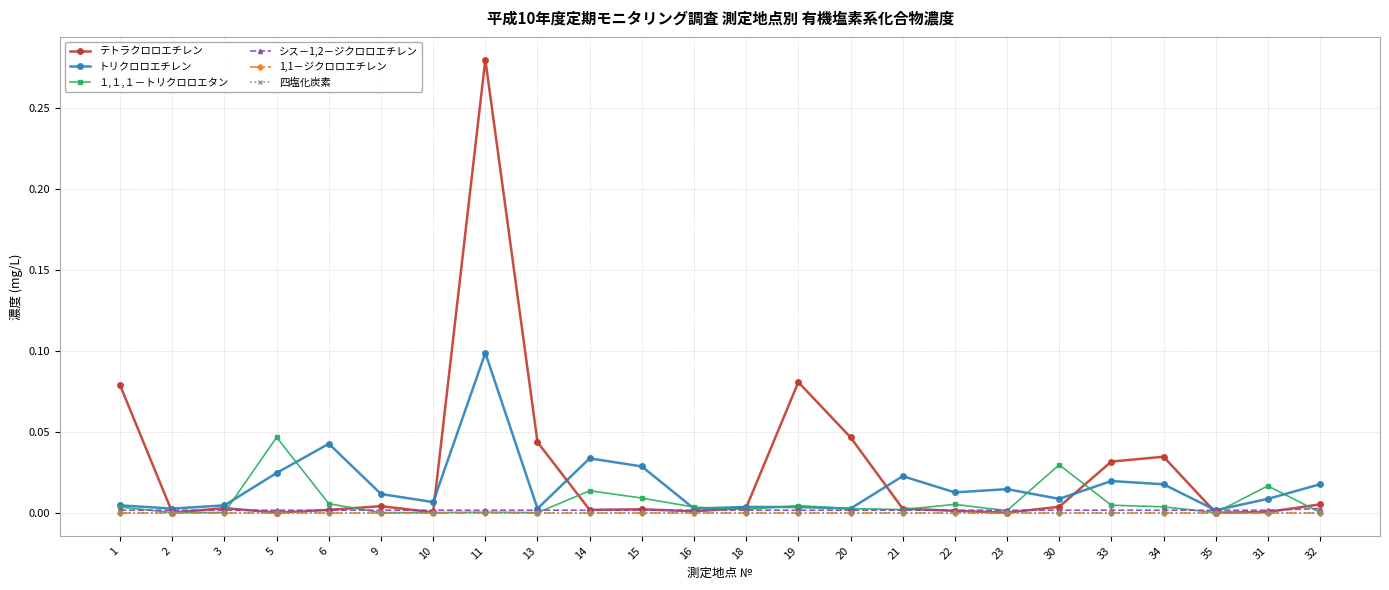

Between 2 and 6, which series saw the biggest shift?

トリクロロエチレン